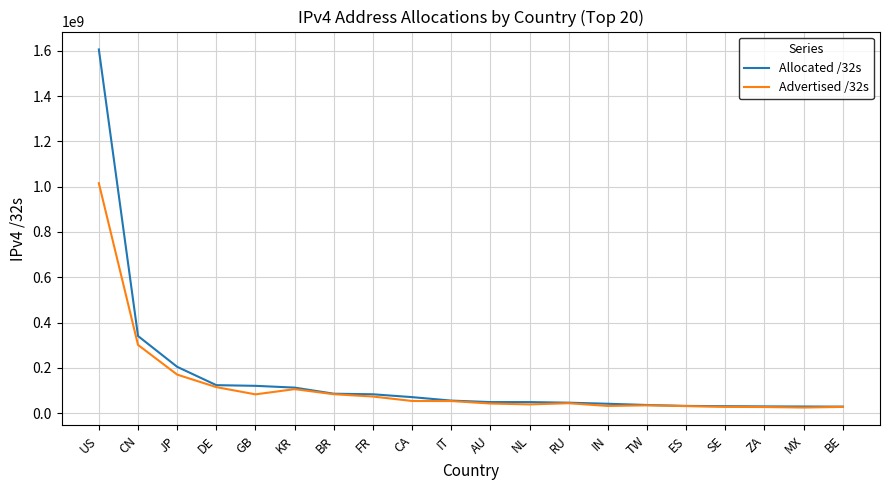

At which category does Advertised /32s reach its first local valley?

GB